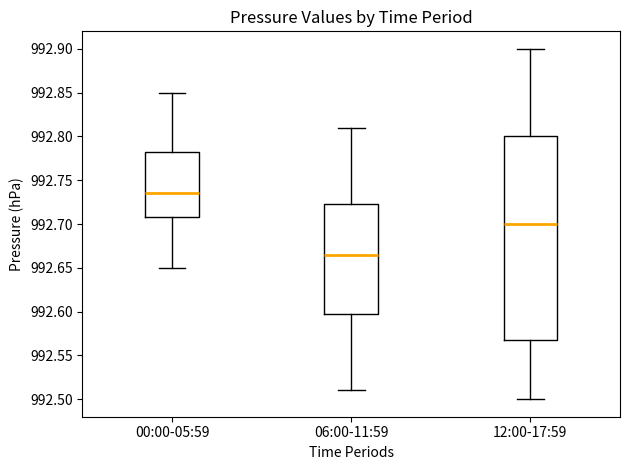

Reading left to right, read every box against the y-axis: the position of its median line, the range the box covers, and the ends of its whiskers. The values are not printed on the chart, so give them approximately, as read against the axis.

00:00-05:59: median 992.735, box 992.710 to 992.785, whiskers 992.650 to 992.850
06:00-11:59: median 992.665, box 992.600 to 992.725, whiskers 992.510 to 992.810
12:00-17:59: median 992.700, box 992.570 to 992.800, whiskers 992.500 to 992.900